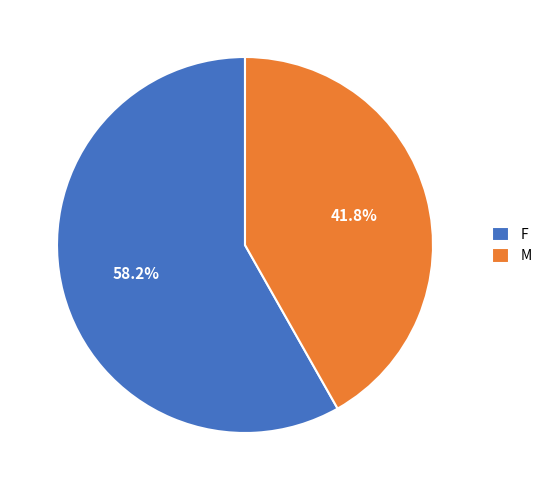

What is the ratio of the value at F to the value at M?

1.4